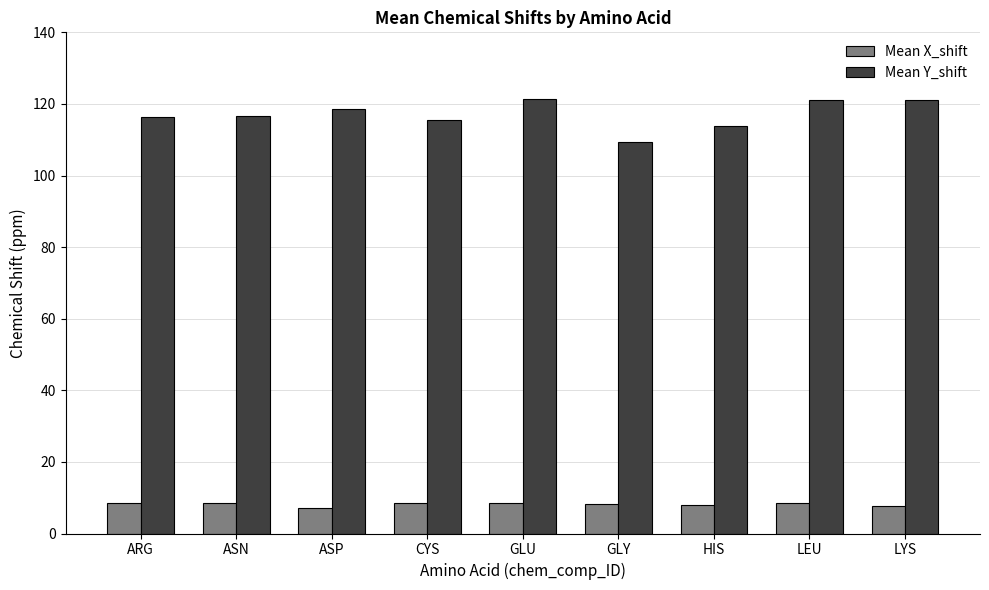

Which series has the largest range (max minus min)?

Mean Y_shift